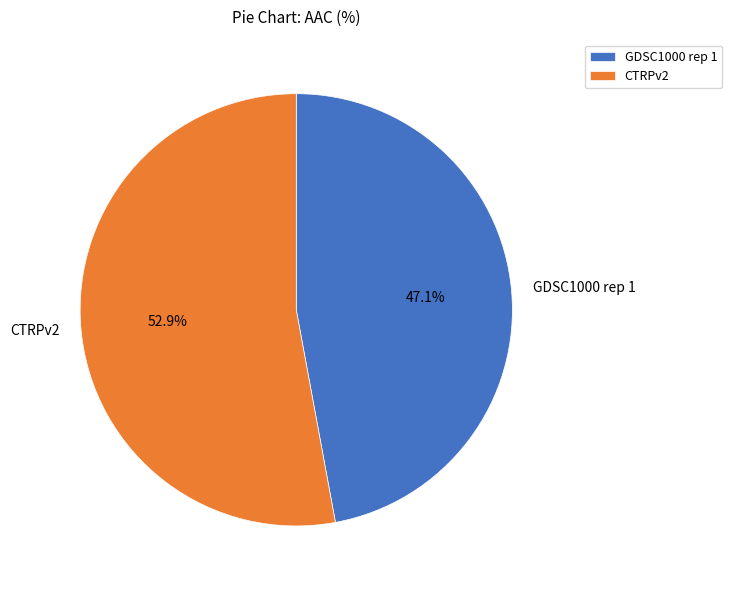

The GDSC1000 rep 1 slice represents 36% of the pie. True or false?

False